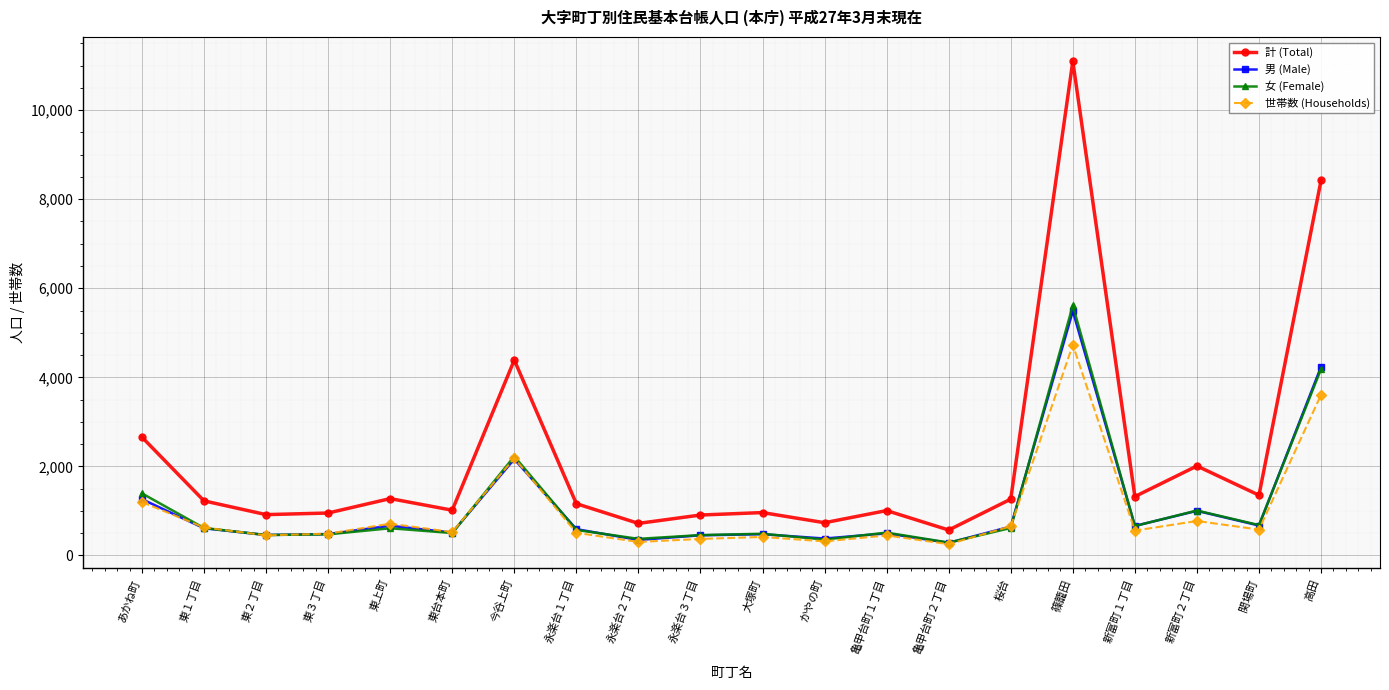

The value of 女 (Female) at 今谷上町 is 3234. True or false?

False